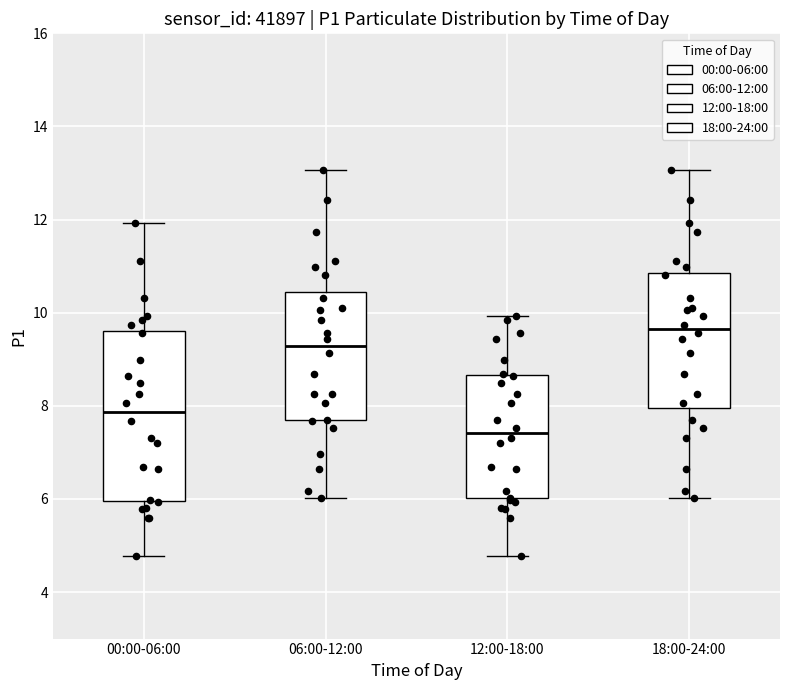

Which box is the tallest, from its lower edge to its upper edge?

00:00-06:00